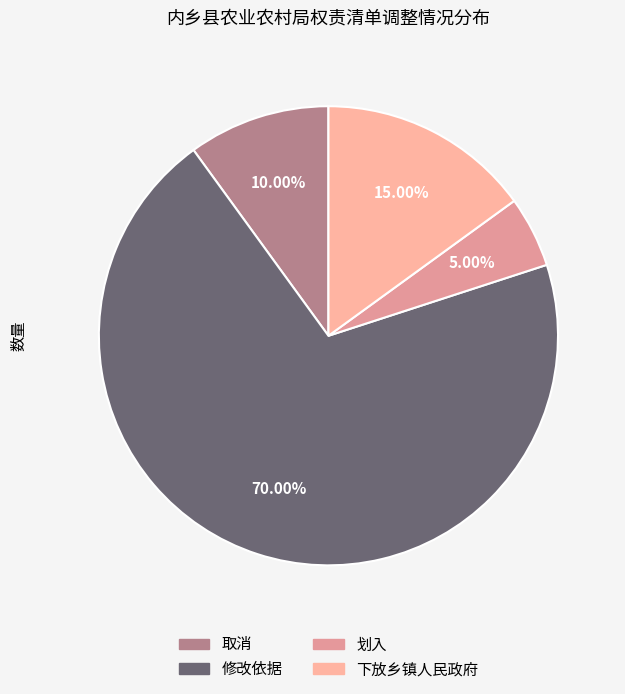

To the nearest percent, what is the average slice percentage?

25%